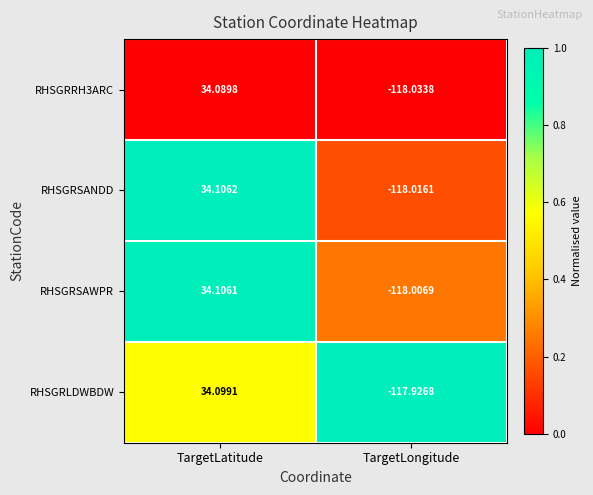

At which label is RHSGRSAWPR closest to -41?

TargetLatitude